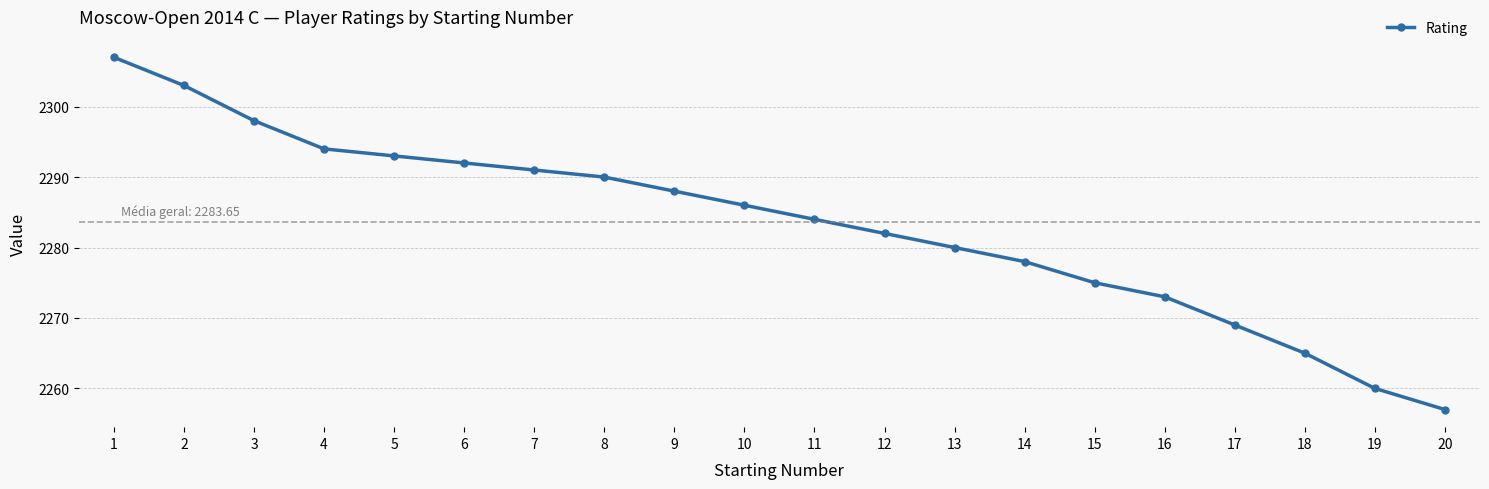

At which label does the data first exceed 2286?

1